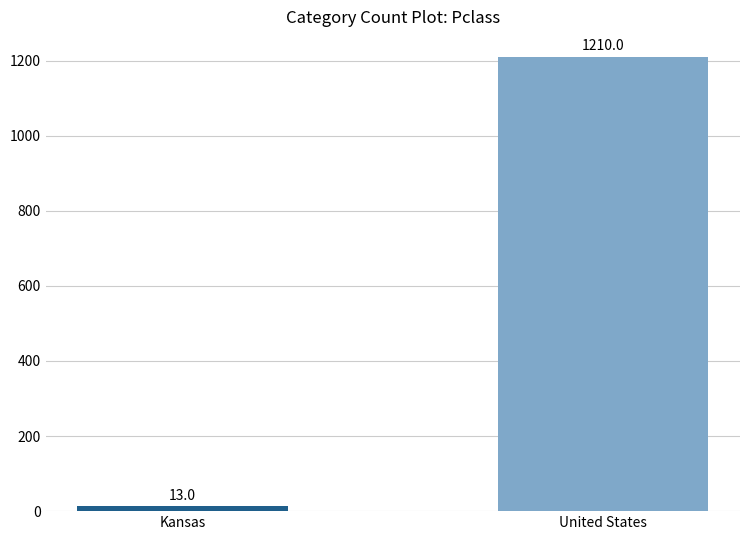

What is the smallest value displayed?

13